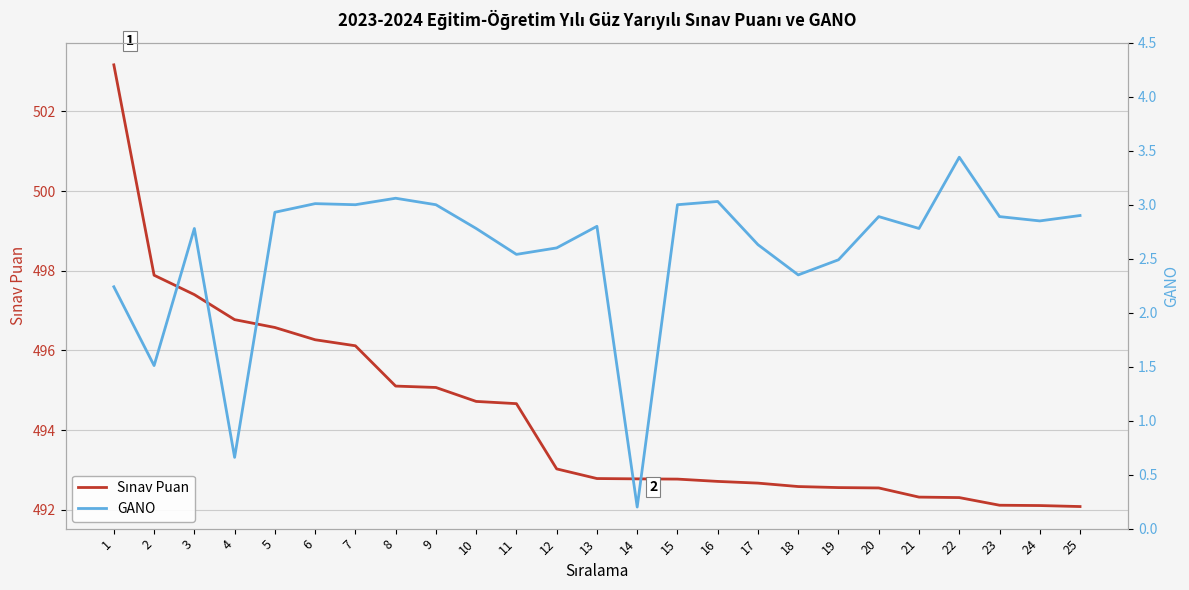

What is the difference between the highest and lowest values at 22?

488.9